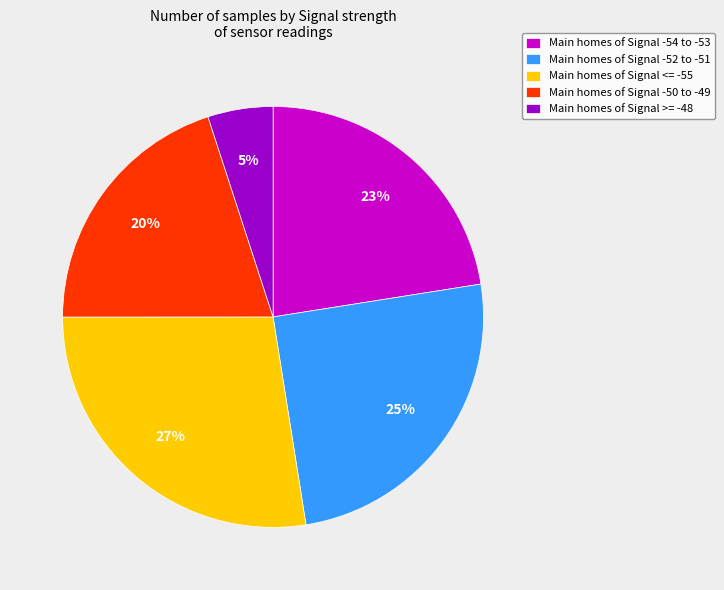

How many slices are in this pie chart?

5